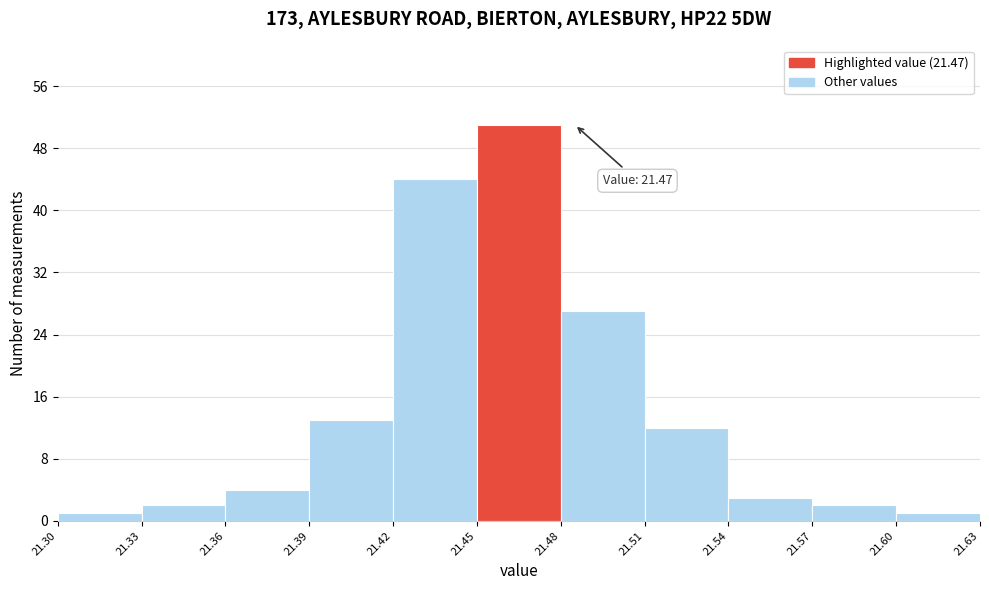

Over which range of the x-axis is the bar tallest?

21.45 to 21.48